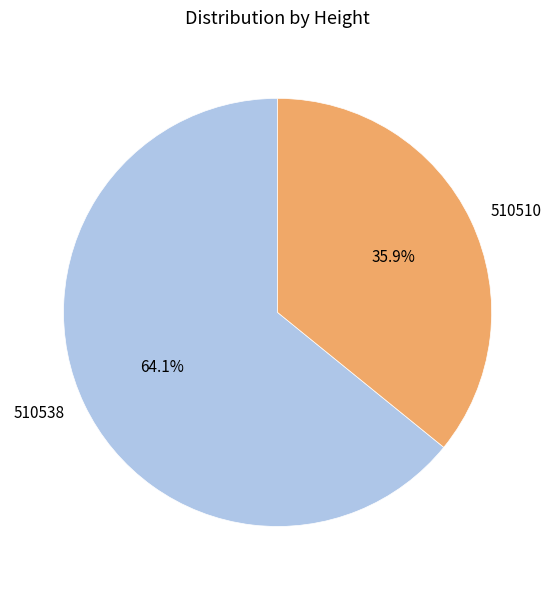

True or false: 510538 accounts for 71% of the total.

False